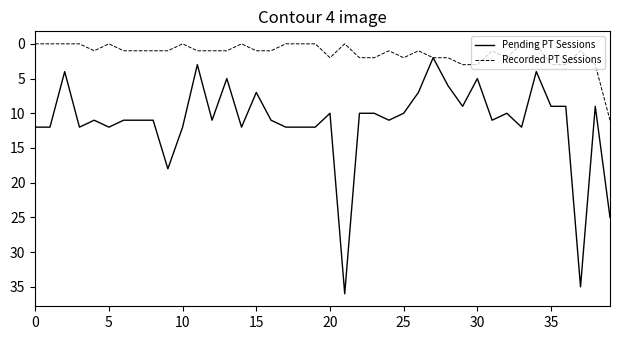

What is the maximum value shown in the chart?

36